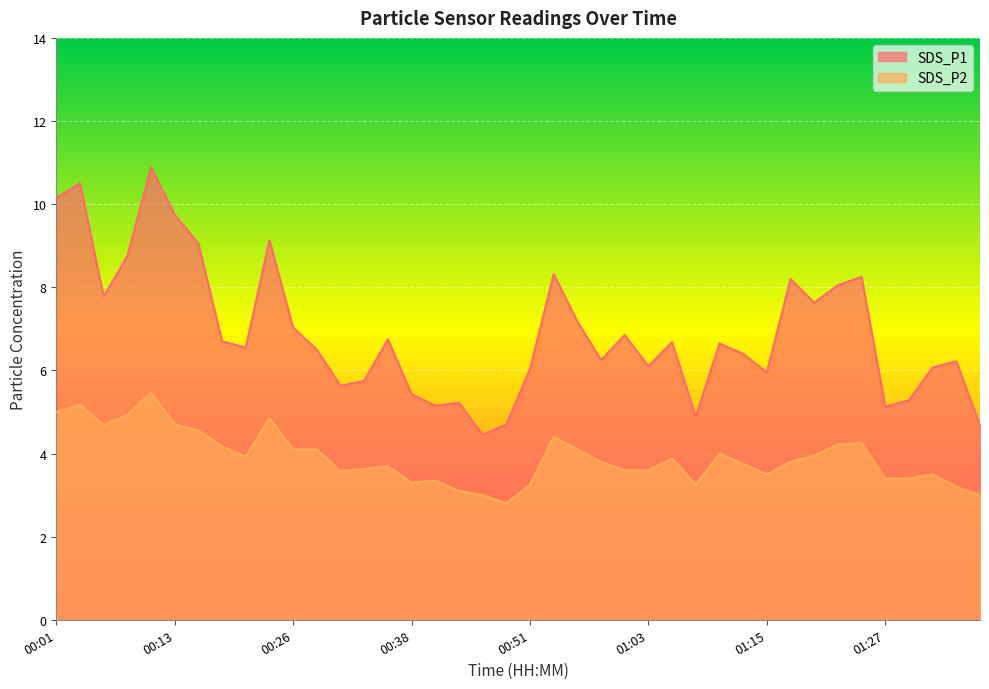

Reading left to right, what are all the values shown in this chart?

SDS_P1: 10.2	10.5	7.8	8.8	10.9	9.8	9.1	6.7	6.5	9.1	7.0	6.5	5.6	5.8	6.8	5.4	5.2	5.2	4.5	4.7	6.0	8.3	7.2	6.2	6.8	6.1	6.7	4.9	6.7	6.4	6.0	8.2	7.6	8.1	8.2	5.1	5.3	6.1	6.2	4.7
SDS_P2: 5.0	5.2	4.7	4.9	5.5	4.7	4.5	4.2	3.9	4.8	4.1	4.1	3.6	3.6	3.7	3.3	3.4	3.1	3.0	2.8	3.2	4.4	4.1	3.8	3.6	3.6	3.9	3.2	4.0	3.8	3.5	3.8	4.0	4.2	4.2	3.4	3.4	3.5	3.2	3.0